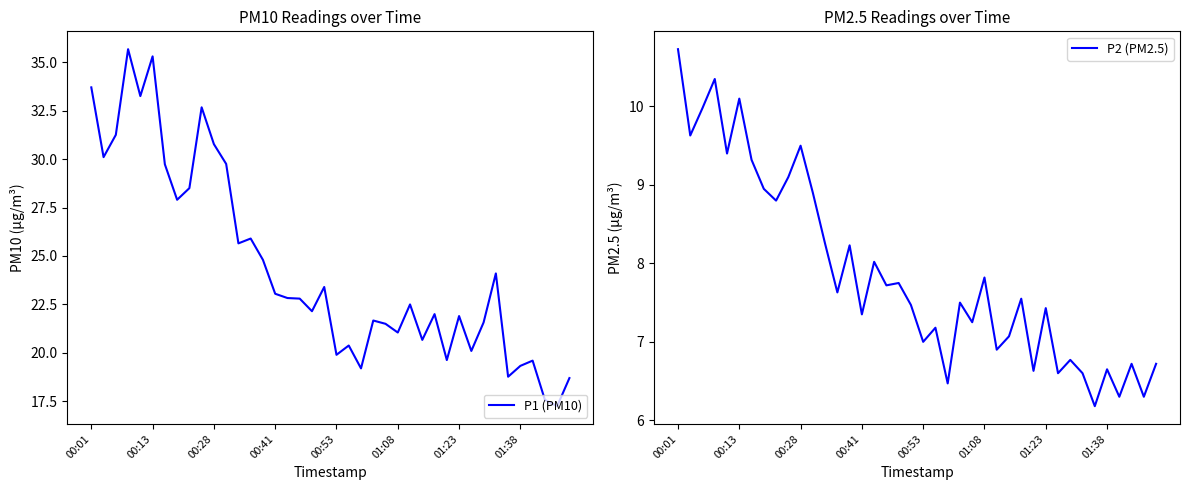

At which category does the chart reach its minimum across all series?

34